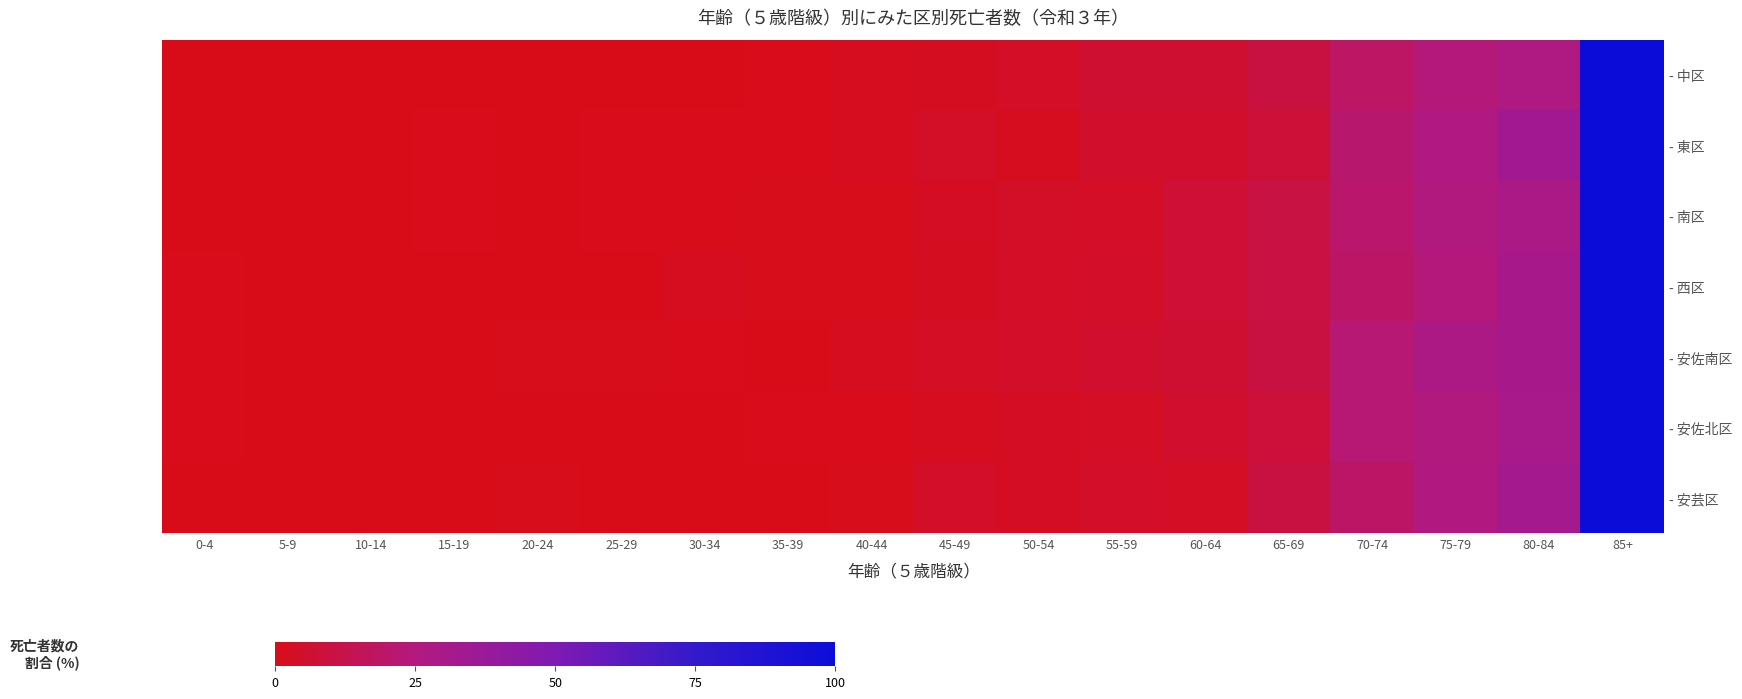

Which series has the largest range (max minus min)?

- 中区